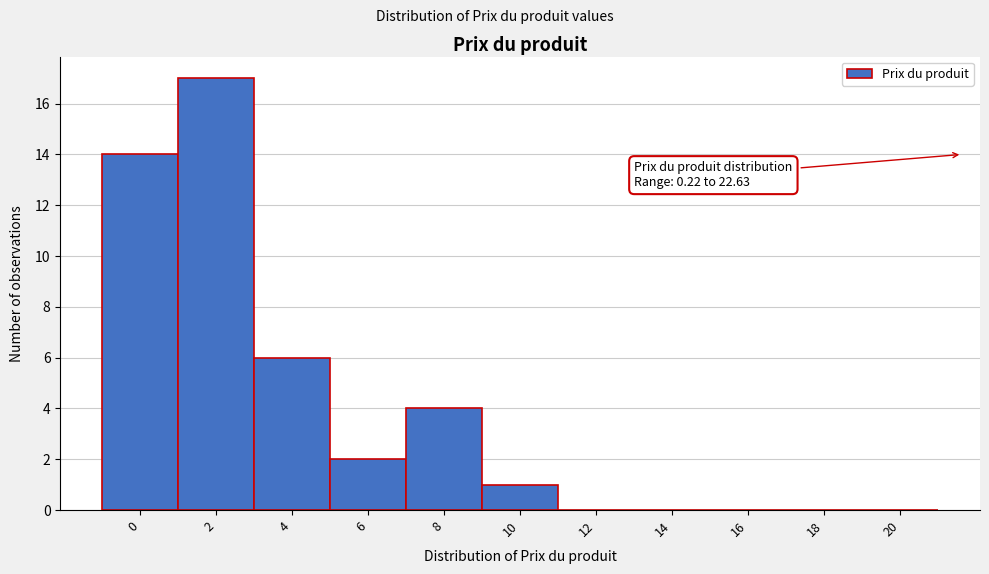

Reading left to right, transcribe all the data shown in this chart.

0=14	2=17	4=6	6=2	8=4	10=1	12=0	14=0	16=0	18=0	20=0